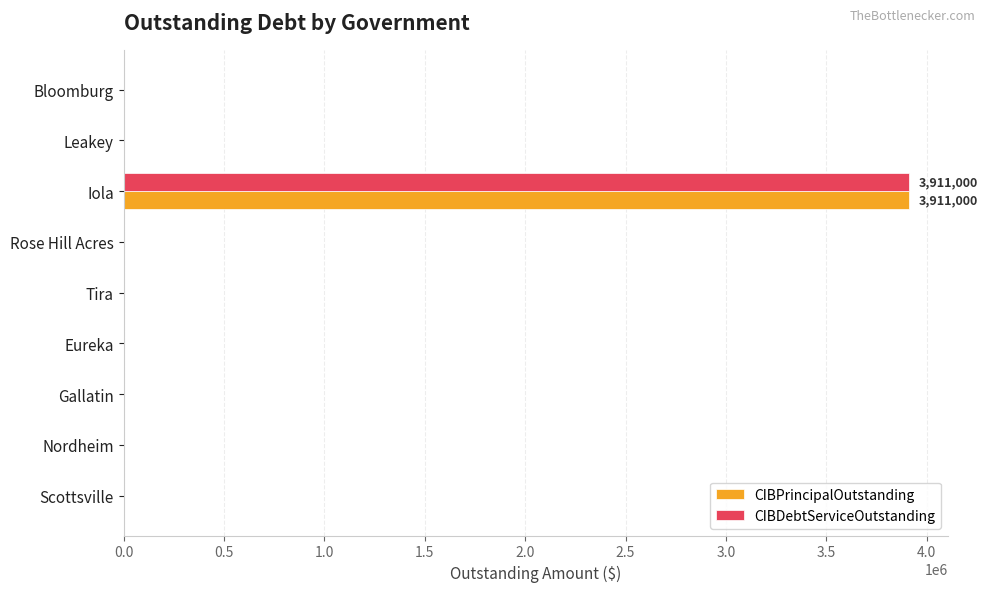

How many categories are shown in the chart?

9